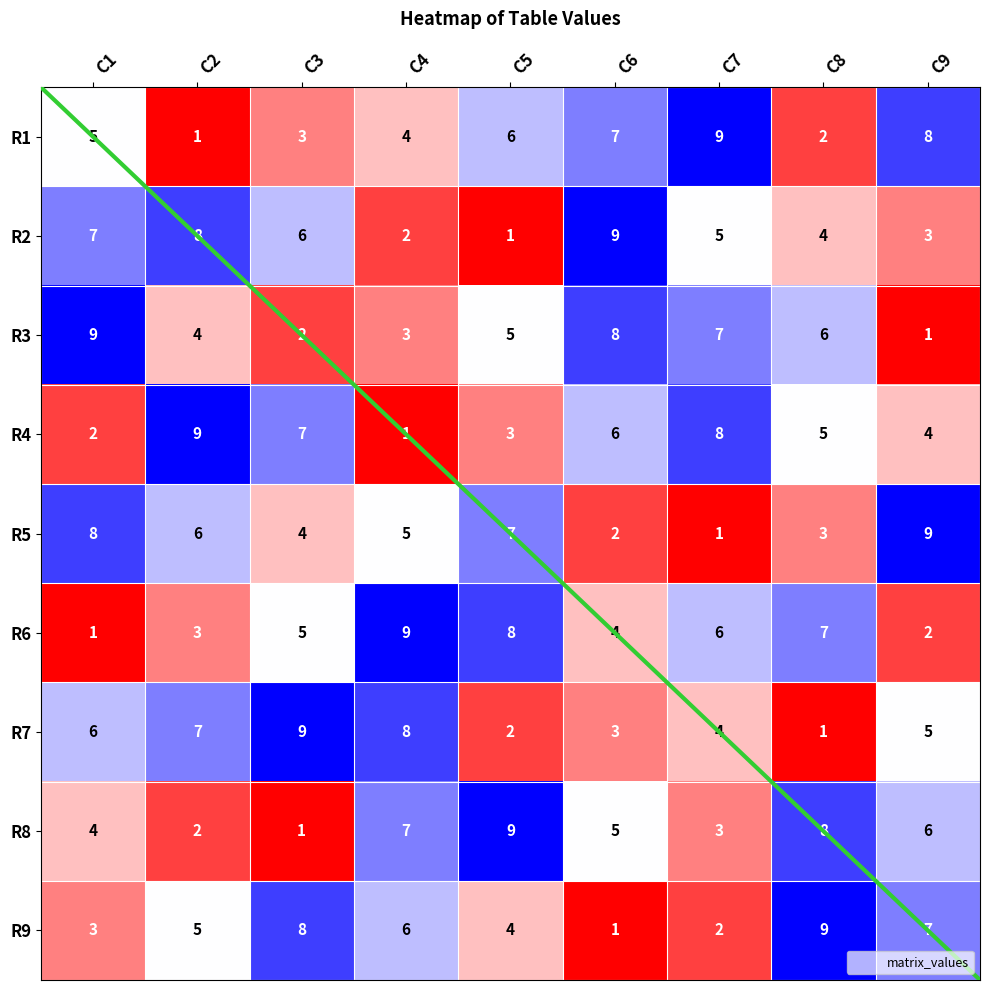

What value does the R5 series have at C9?

9